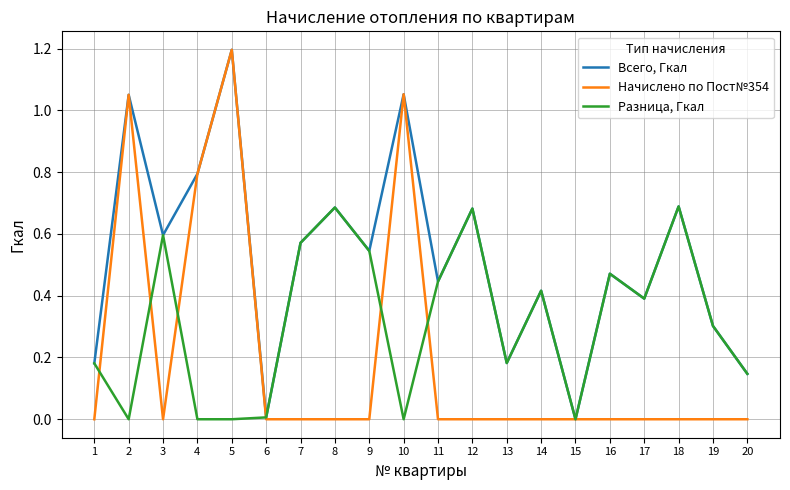

Where do Начислено по Пост№354 and Разница, Гкал first cross each other?

1 and 2